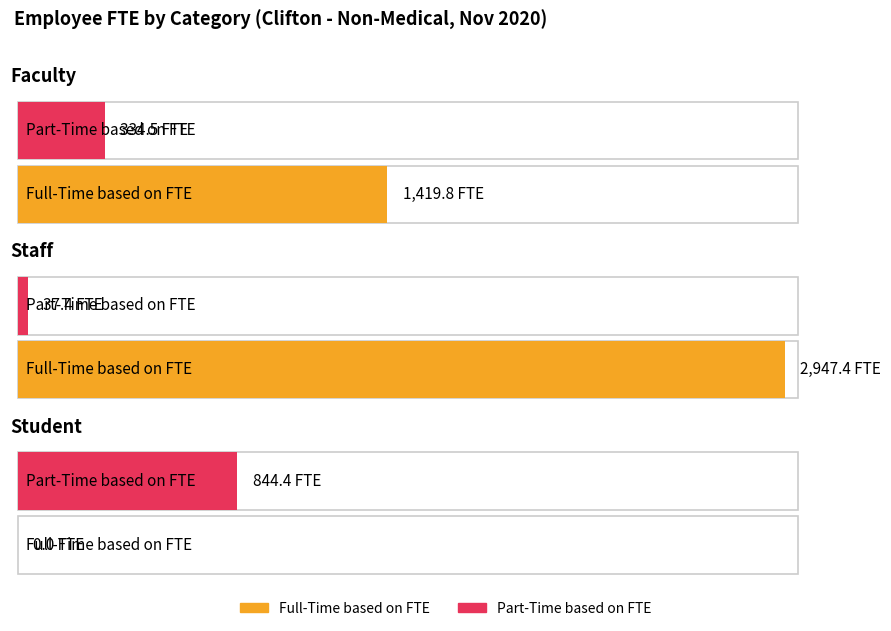

What position from the right is Faculty?

3